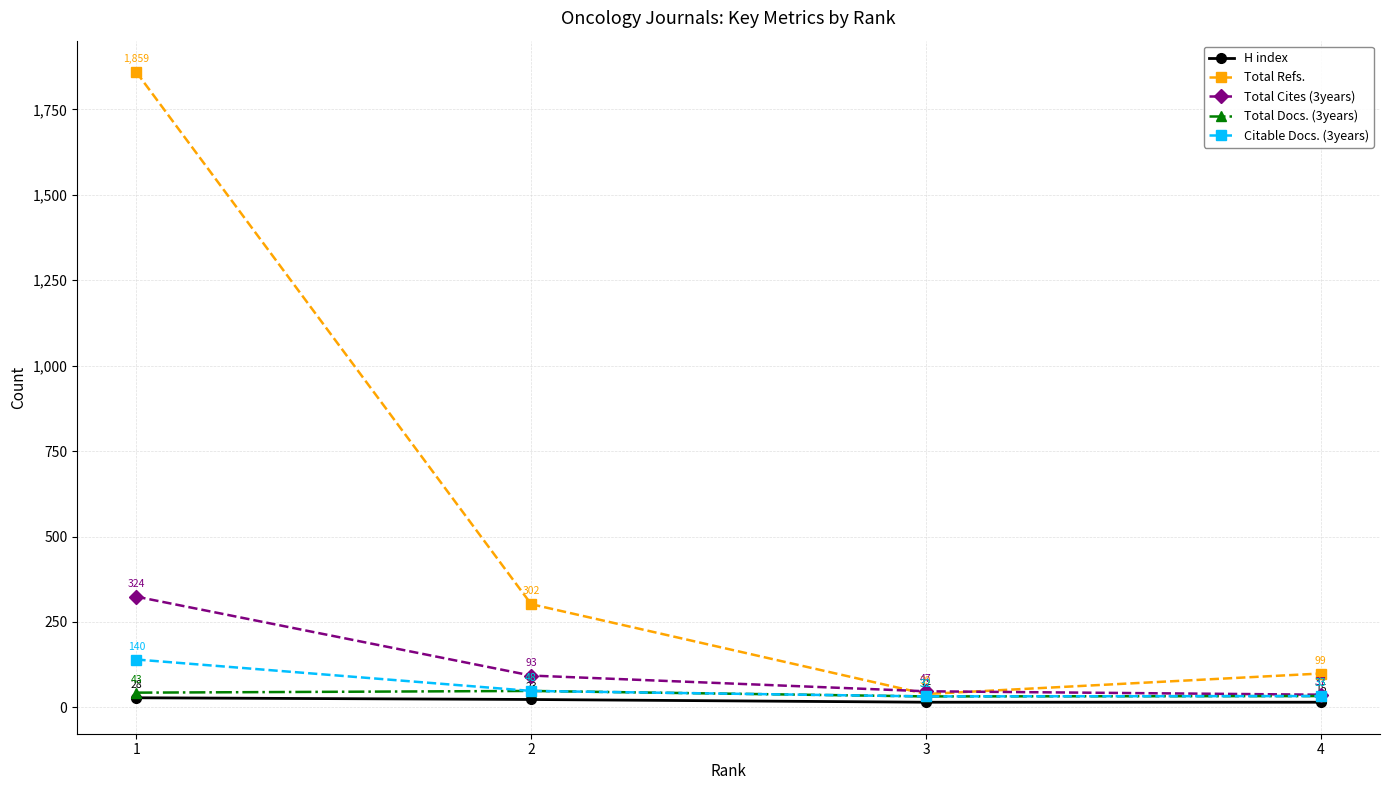

What is the spread (max minus min) of values at 4?

84